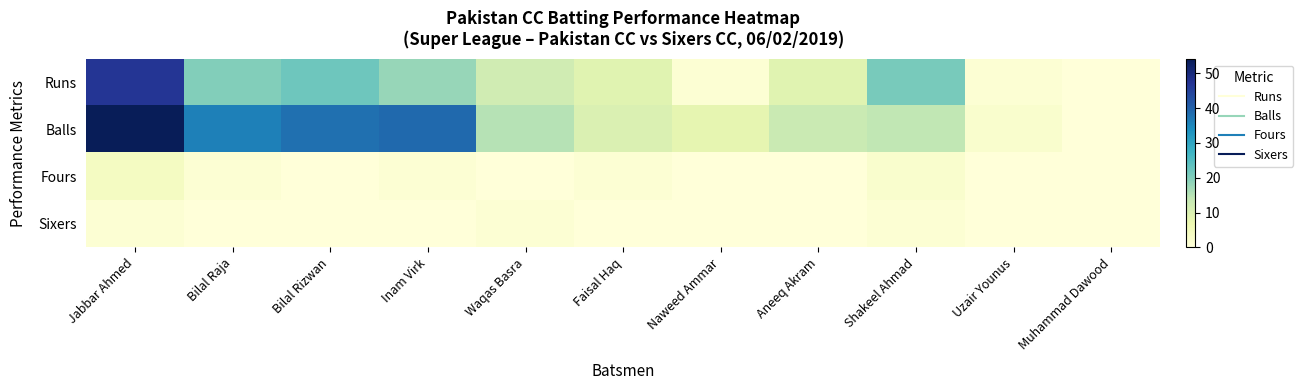

Which series has the largest range (max minus min)?

Balls